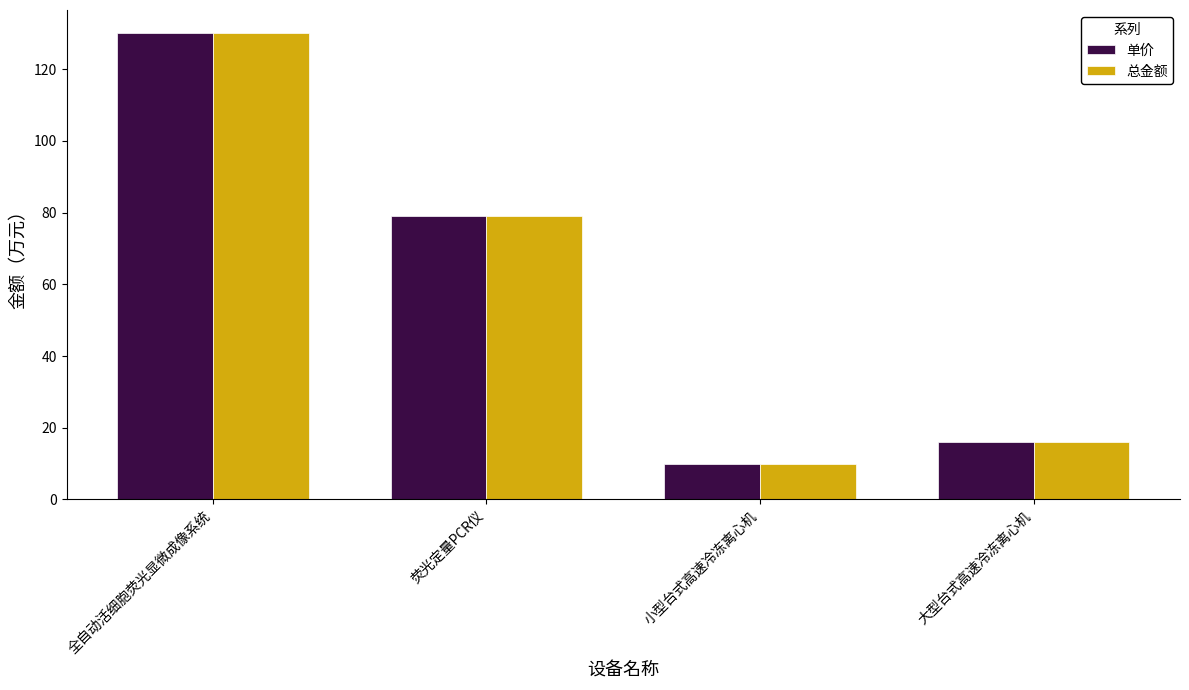

At which category is the sum across all series the highest?

全自动活细胞荧光显微成像系统